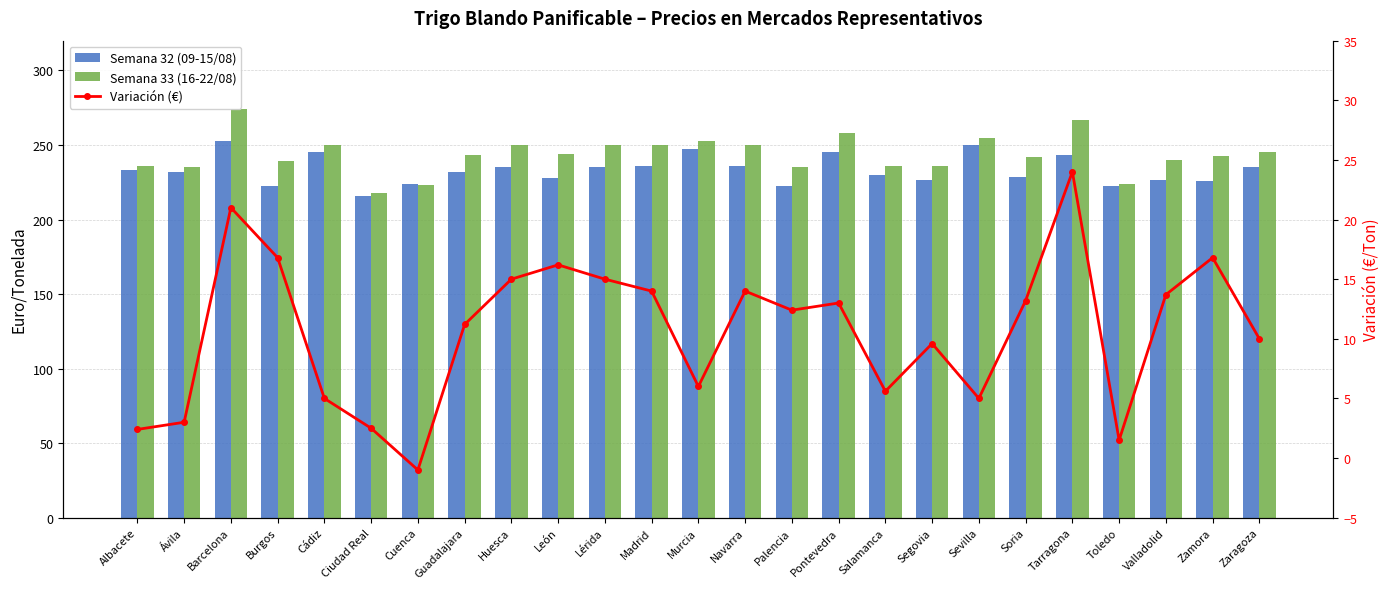

At which category is the sum across all series the highest?

Barcelona